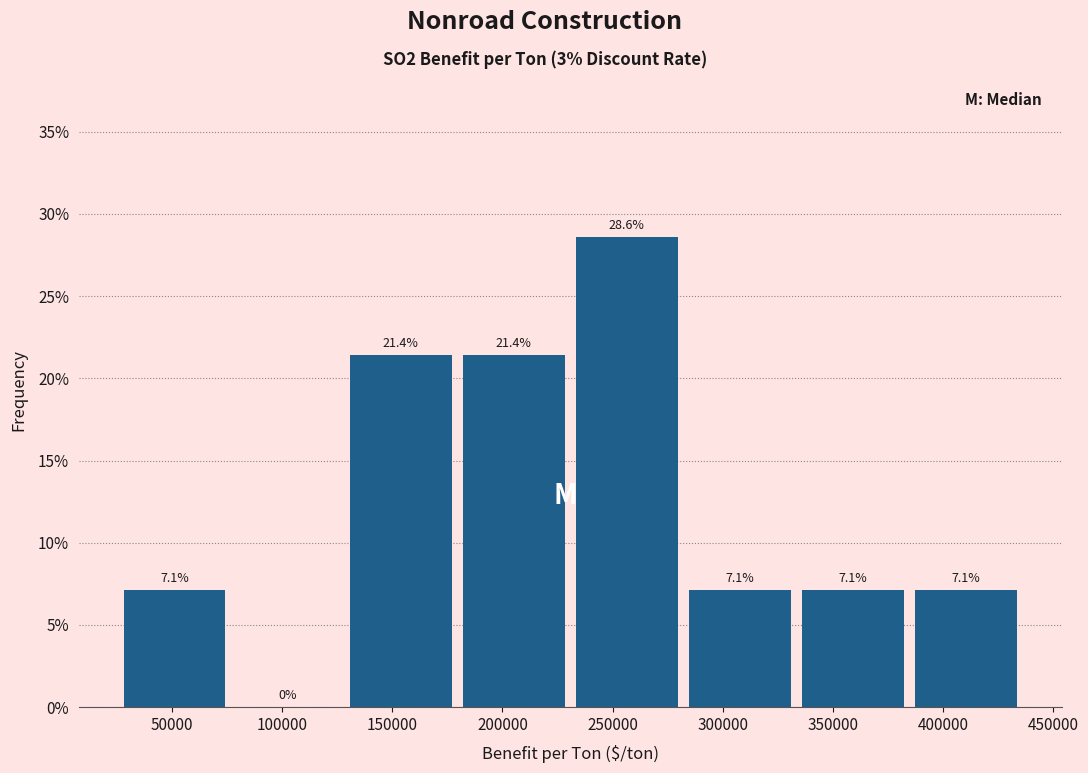

How tall is the bar that spans 285000 to 335000 on the x-axis? The bar edges are not printed on the chart, so give them approximately, as read against the axis.

7.1